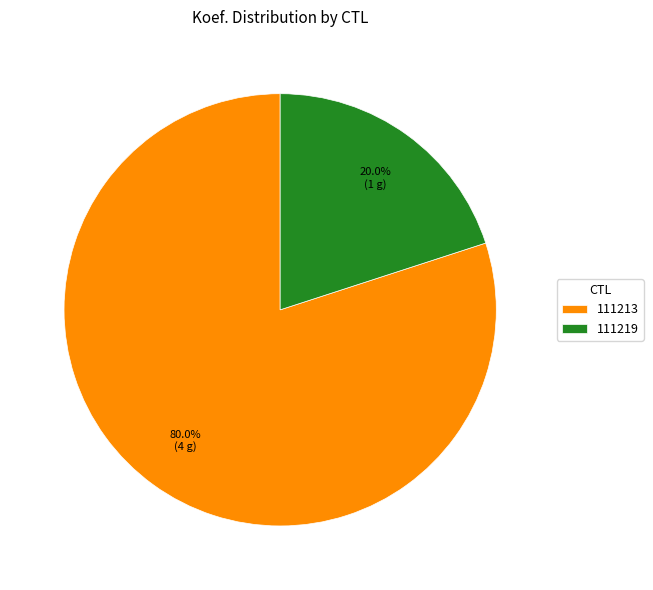

Which slice is the smallest?

111219